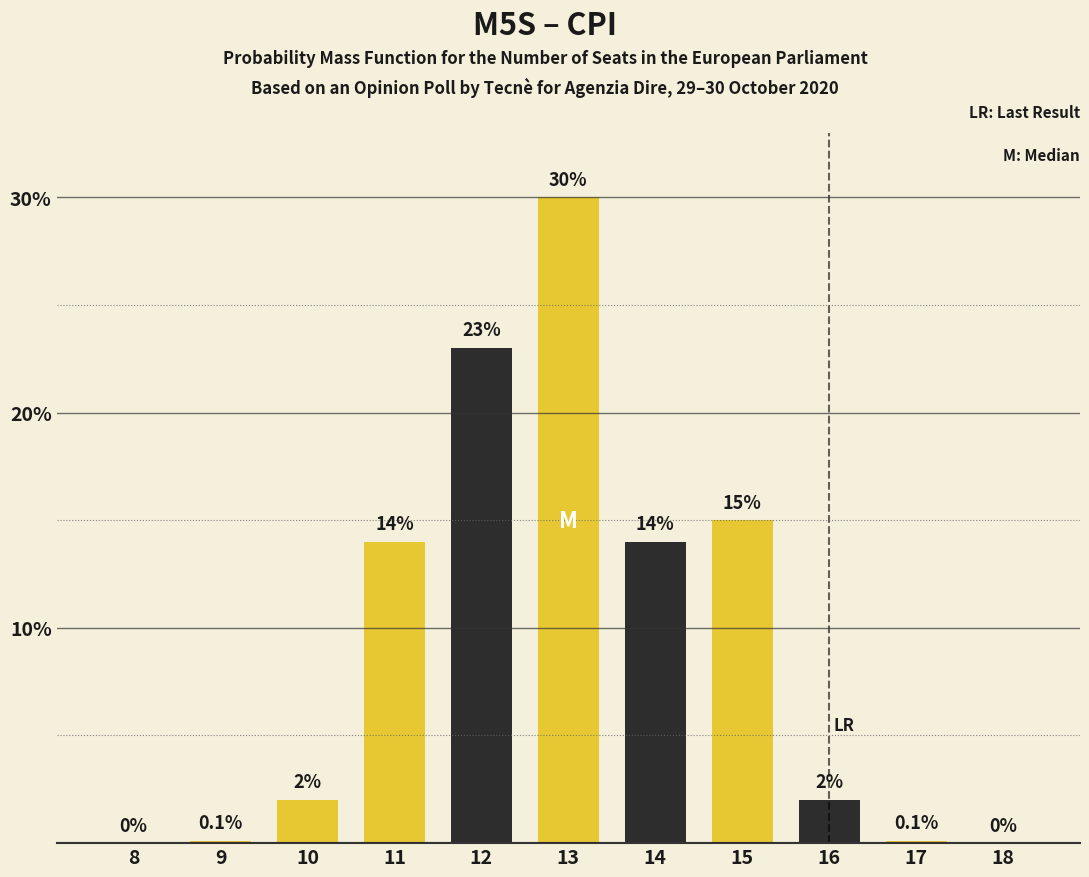

Reading right to left, what are all the values shown in this chart?

18=0.0	17=0.1	16=2.0	15=15.0	14=14.0	13=30.0	12=23.0	11=14.0	10=2.0	9=0.1	8=0.0